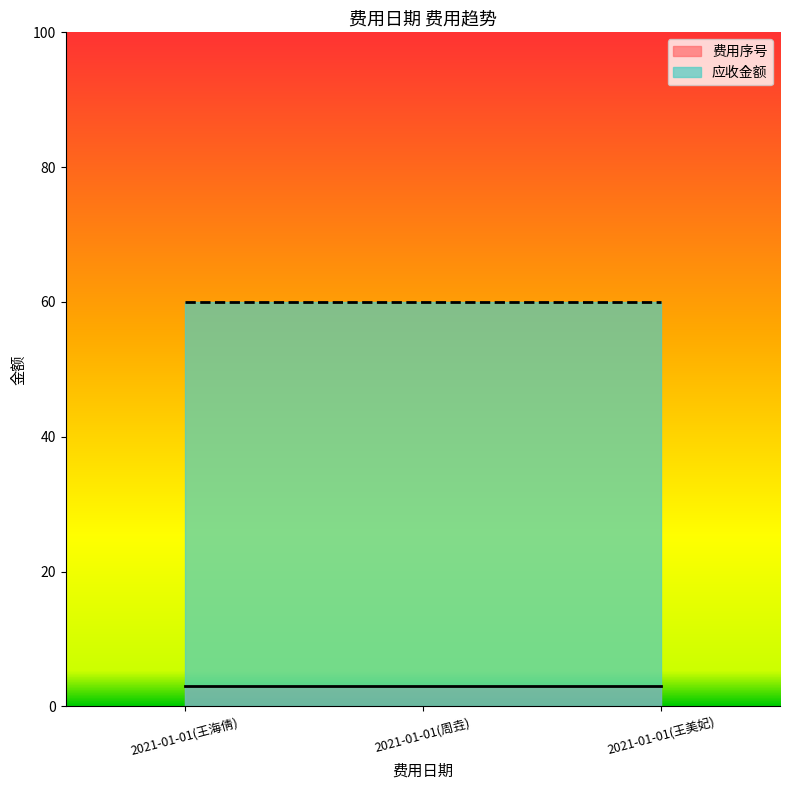

Which series has the largest total across all categories?

应收金额